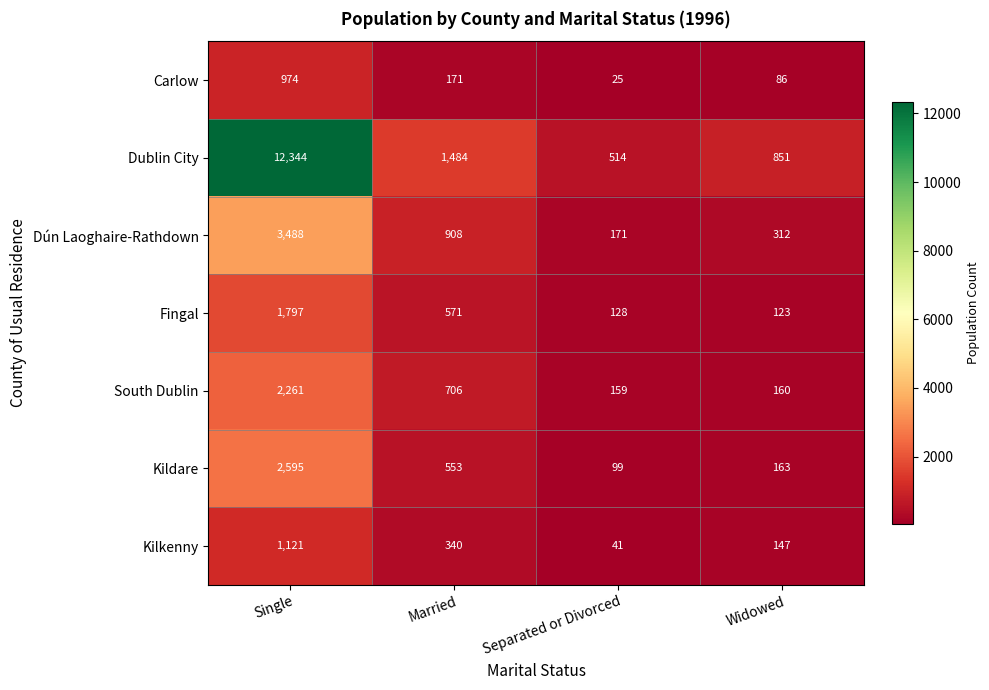

At Widowed, list the series in order from smallest to largest.

Carlow, Fingal, Kilkenny, South Dublin, Kildare, Dún Laoghaire-Rathdown, Dublin City